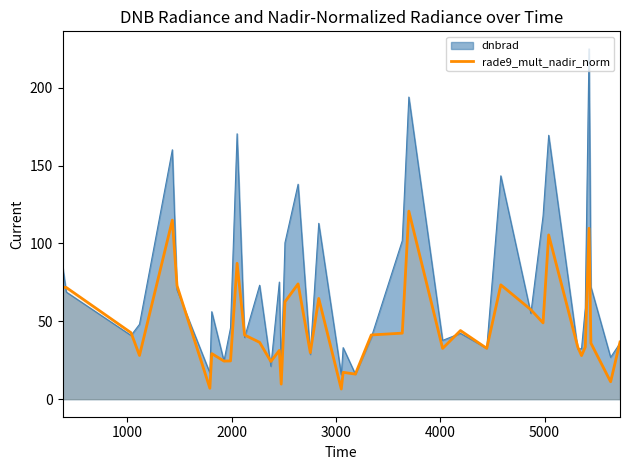

Which series has the widest spread of values?

dnbrad